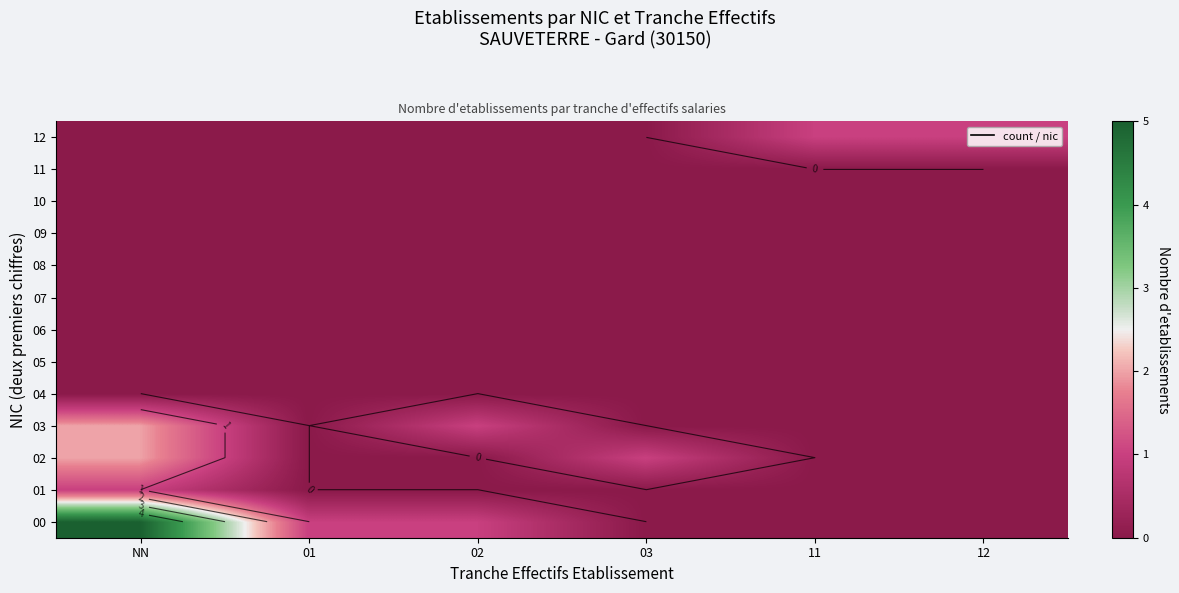

At which category is the sum across all series the highest?

NN